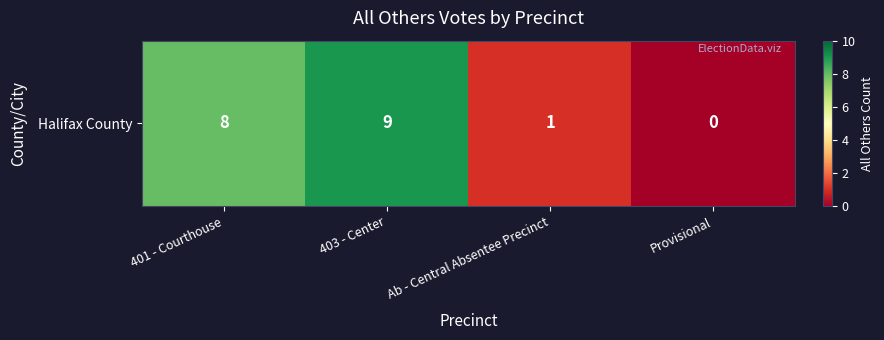

Reading left to right, what are all the values shown in this chart?

8	9	1	0